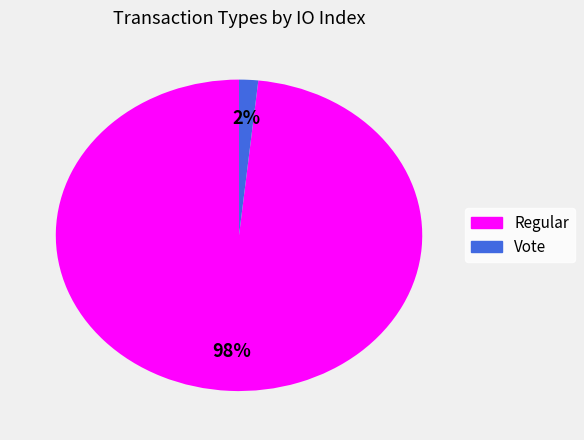

Which has a higher value, Regular or Vote?

Regular